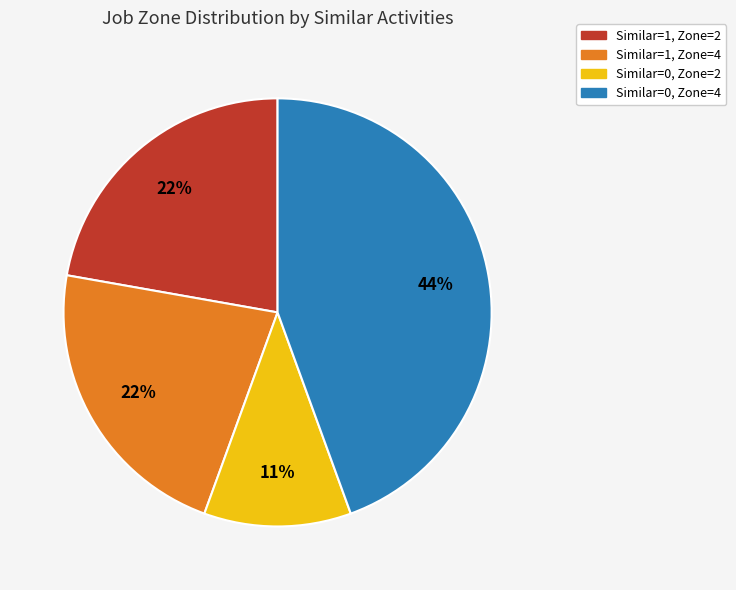

To the nearest percent, what is the average slice percentage?

25%